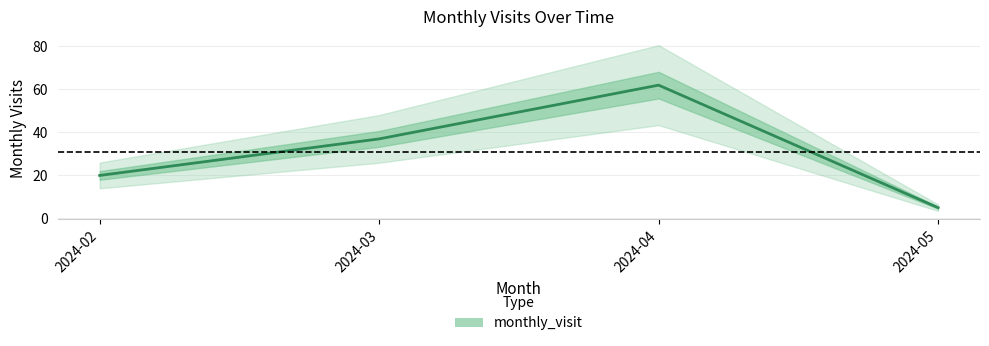

How many series are shown in this chart?

1